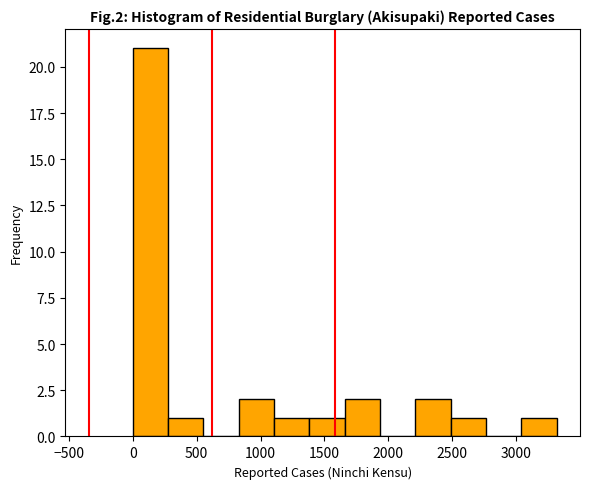

Which range on the x-axis has the tallest bar?

0 to 300